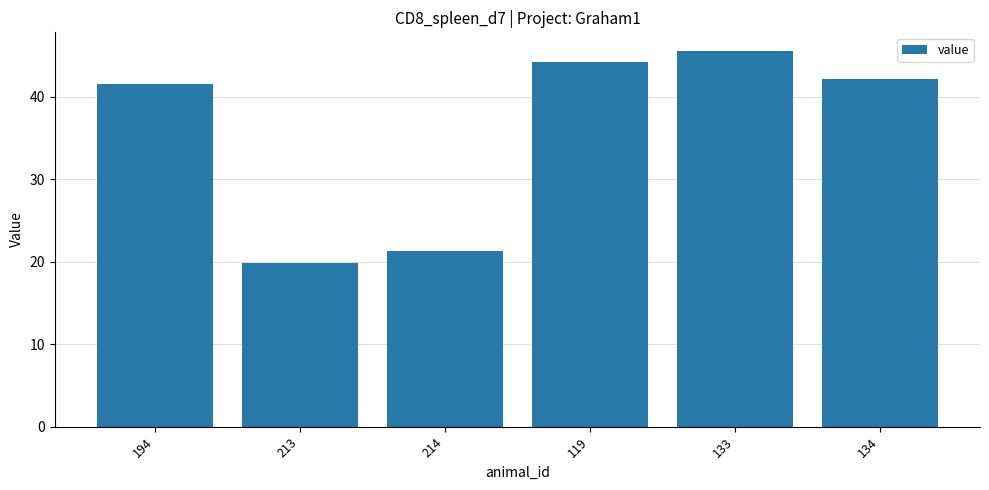

What is the change in value from 214 to 119?

+22.9